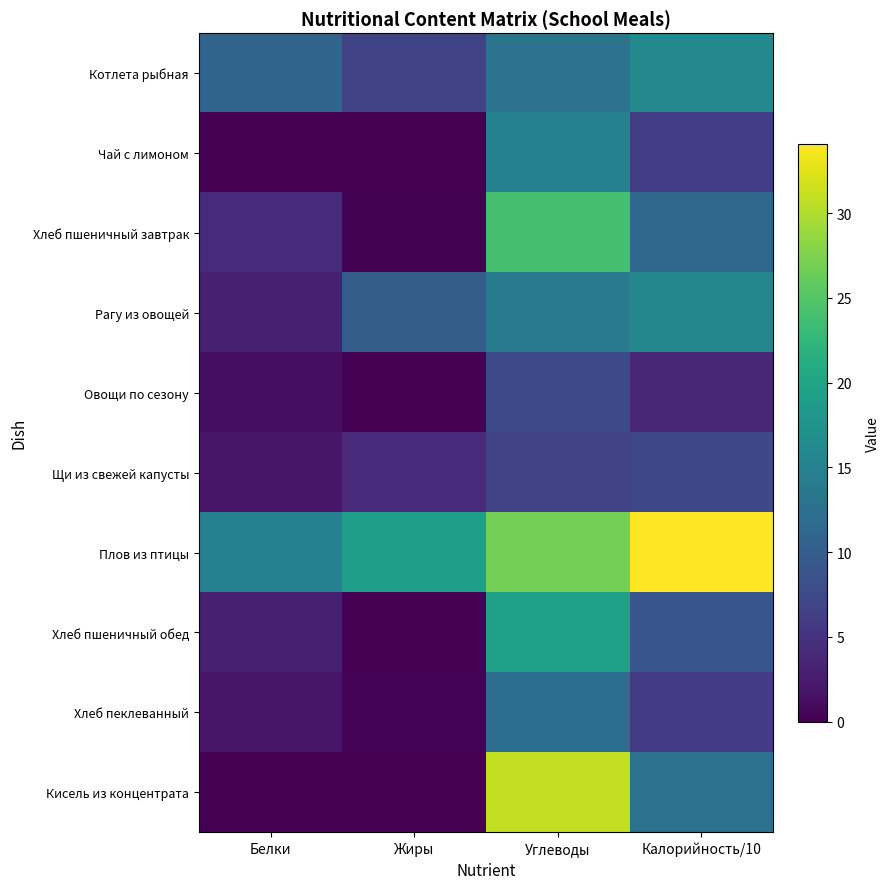

What is the sum of the Чай с лимоном values at Жиры and Углеводы?

15.0